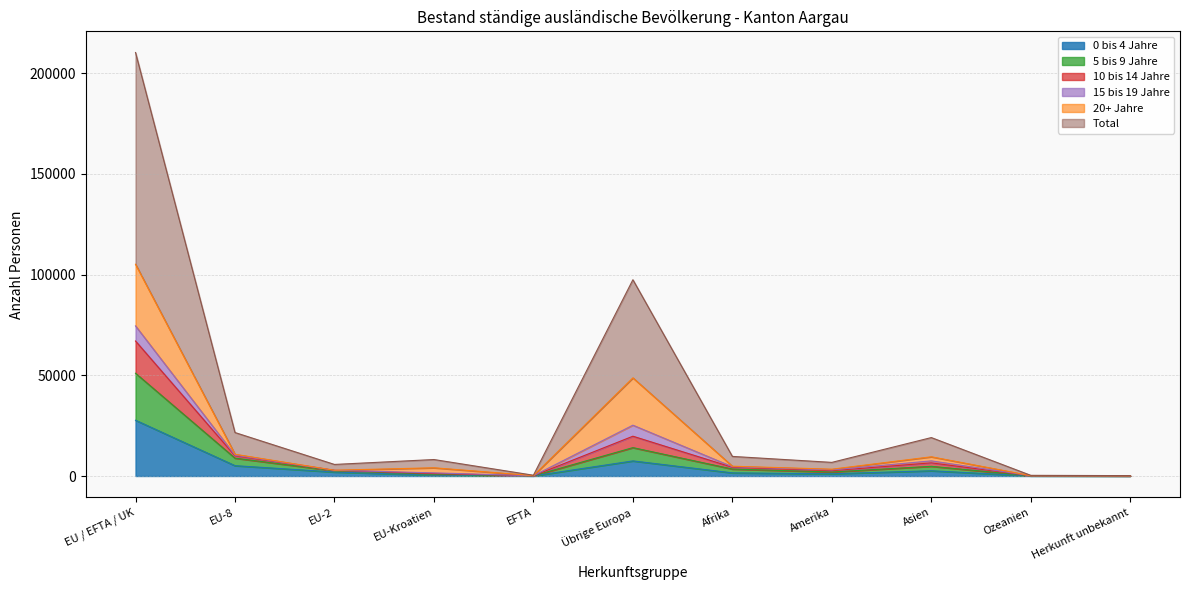

At which category does 5 bis 9 Jahre reach its first local valley?

EFTA